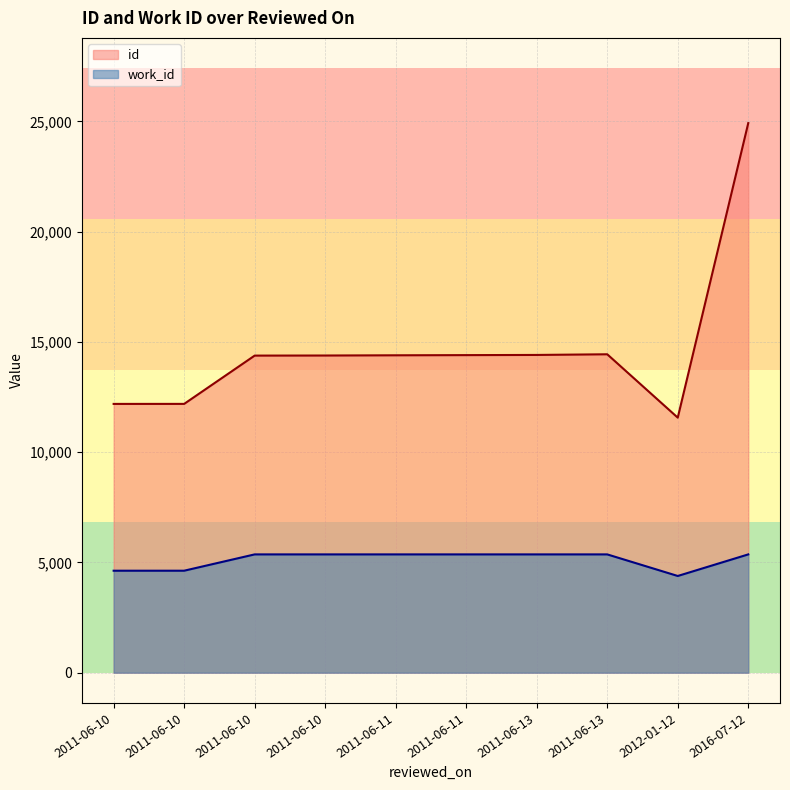

At which category does the chart reach its peak across all series?

2016-07-12